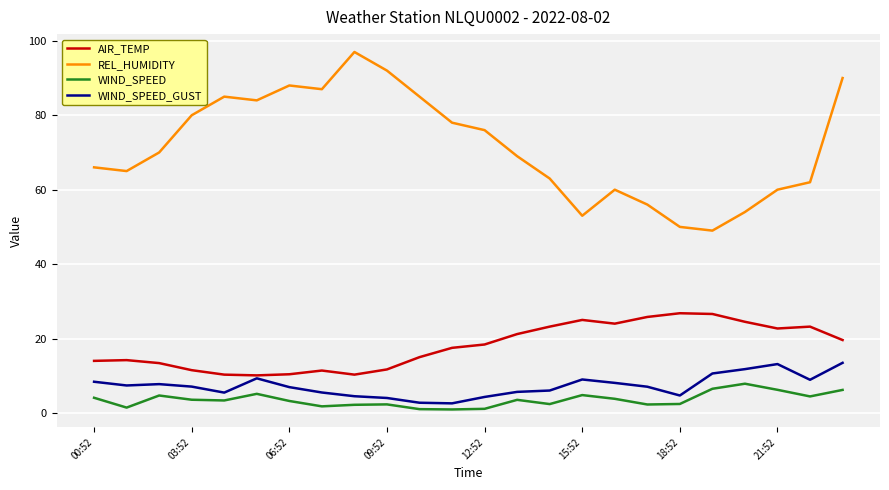

True or false: AIR_TEMP and REL_HUMIDITY cross at least once.

False